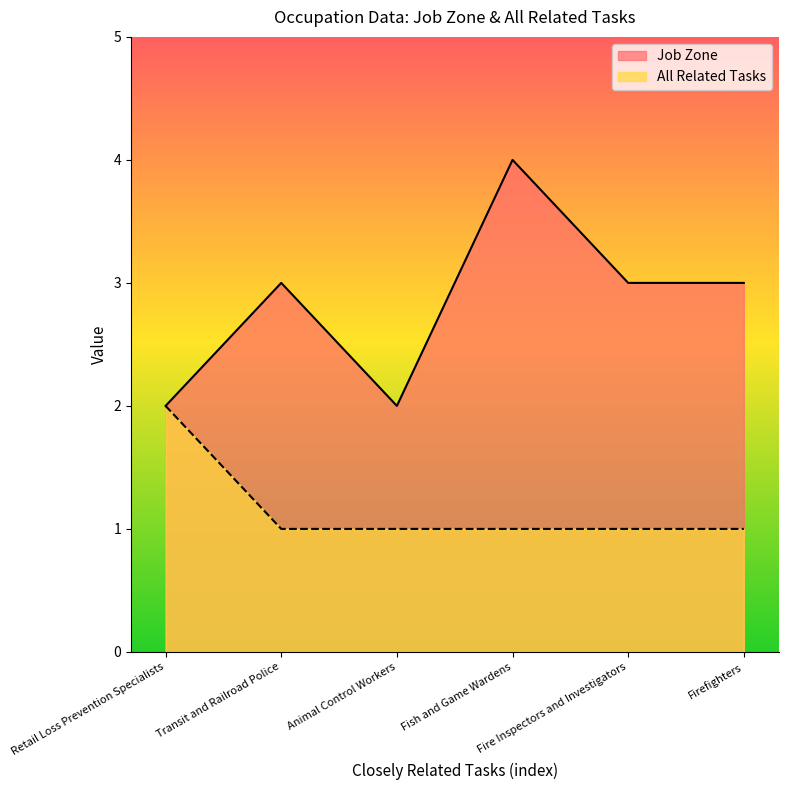

Rank the series by their maximum value, from highest to lowest.

Job Zone, All Related Tasks